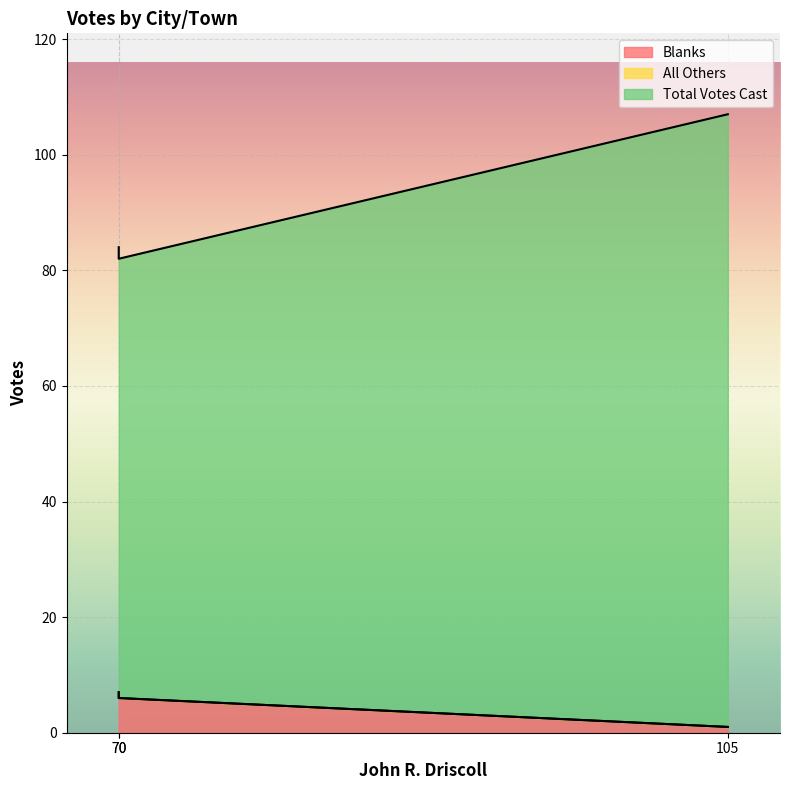

What are all the series names shown in the legend?

Blanks, All Others, Total Votes Cast